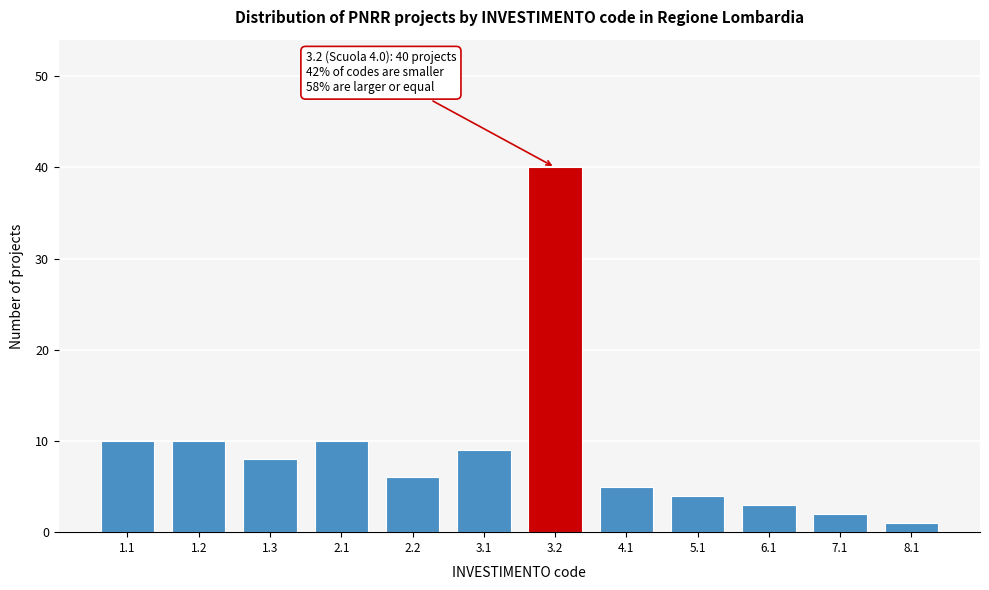

Reading left to right, what are all the values shown in this chart?

1.1=10	1.2=10	1.3=8	2.1=10	2.2=6	3.1=9	3.2=40	4.1=5	5.1=4	6.1=3	7.1=2	8.1=1